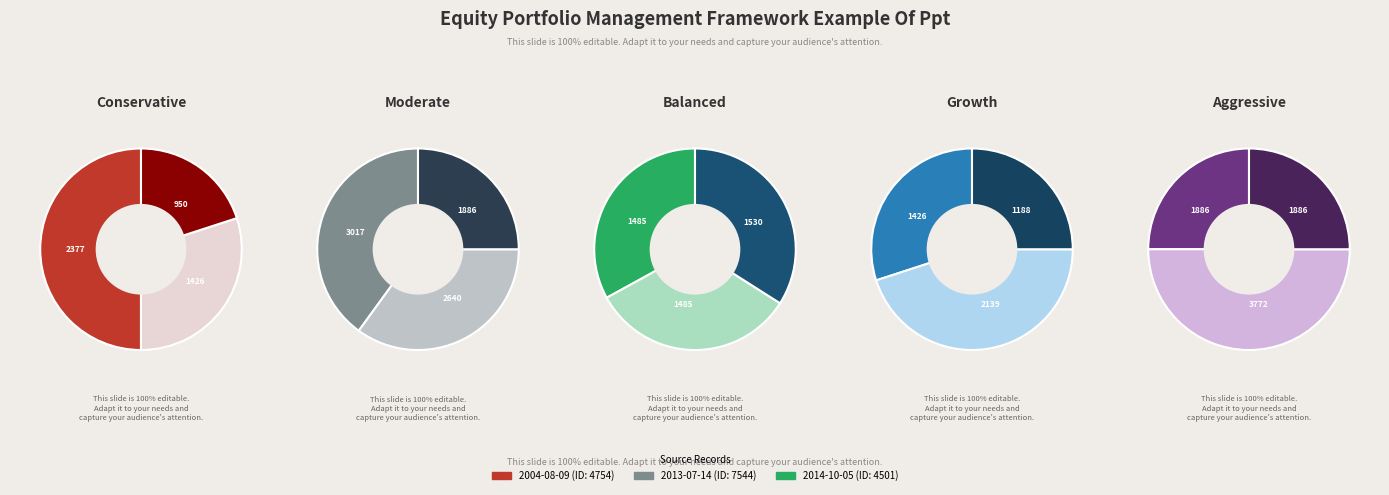

Which slice is the largest?

2013-07-14